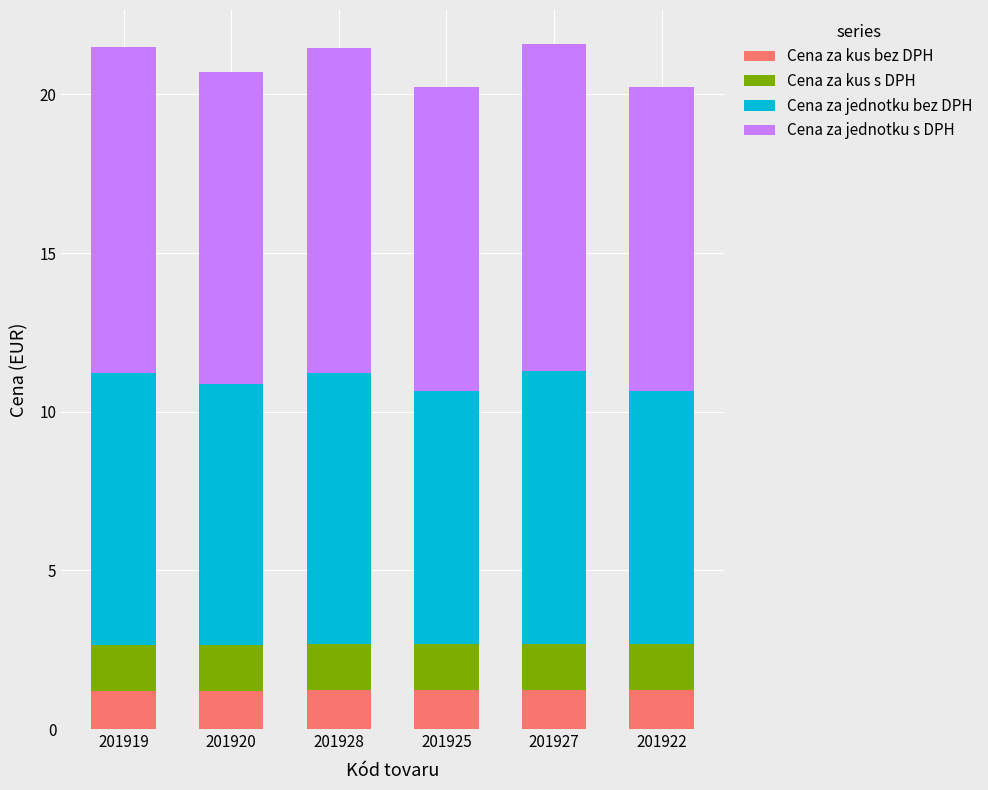

What is the highest value of the Cena za kus bez DPH series?

1.2